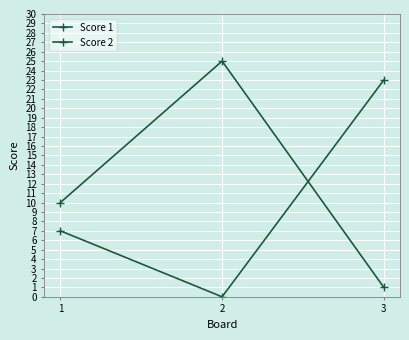

Rank the series by their maximum value, from highest to lowest.

Score 2, Score 1